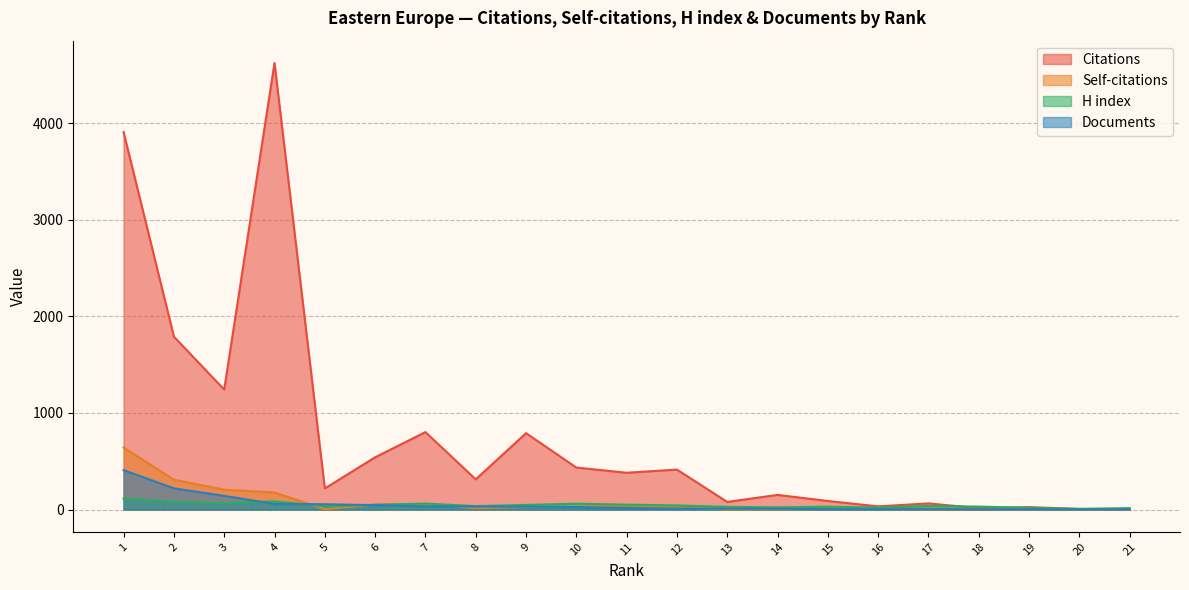

How many intersections are there between H index and Documents?

3